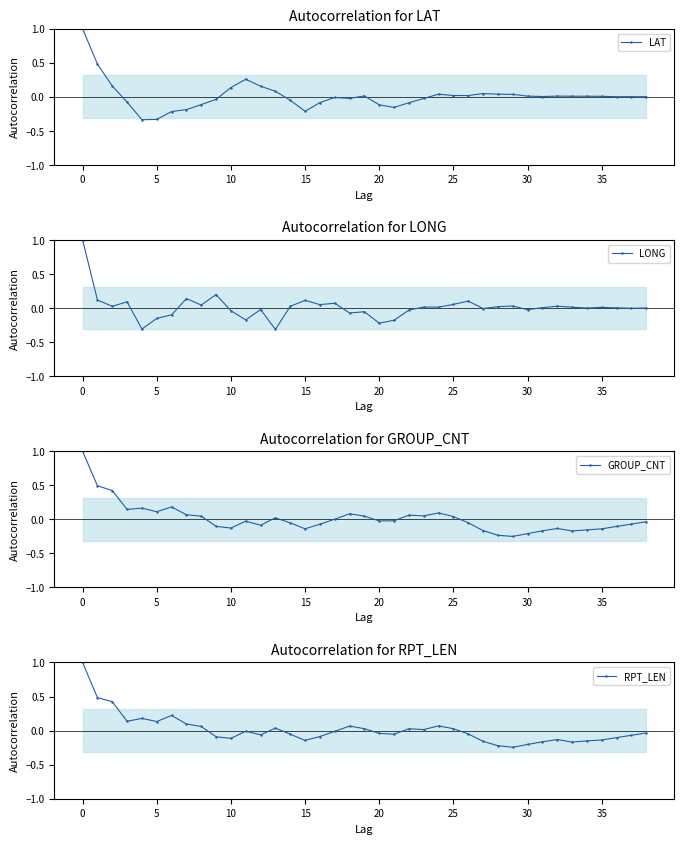

Reading right to left, transcribe all the data shown in this chart.

LAT: 0.0	0.0	0.0	0.0	0.0	0.0	0.0	0.0	0.0	0.0	0.0	0.0	0.0	0.0	0.0	-0.0	-0.1	-0.2	-0.1	0.0	-0.0	-0.0	-0.1	-0.2	-0.0	0.1	0.2	0.3	0.1	-0.0	-0.1	-0.2	-0.2	-0.3	-0.3	-0.1	0.2	0.5	1.0
LONG: 0.0	-0.0	0.0	0.0	0.0	0.0	0.0	0.0	-0.0	0.0	0.0	-0.0	0.1	0.1	0.0	0.0	-0.0	-0.2	-0.2	-0.1	-0.1	0.1	0.1	0.1	0.0	-0.3	-0.0	-0.2	-0.0	0.2	0.0	0.1	-0.1	-0.2	-0.3	0.1	0.0	0.1	1.0
GROUP_CNT: -0.0	-0.1	-0.1	-0.1	-0.2	-0.2	-0.1	-0.2	-0.2	-0.3	-0.2	-0.2	-0.1	0.0	0.1	0.1	0.1	-0.0	-0.0	0.0	0.1	0.0	-0.1	-0.1	-0.1	0.0	-0.1	-0.0	-0.1	-0.1	0.0	0.1	0.2	0.1	0.2	0.1	0.4	0.5	1.0
RPT_LEN: -0.0	-0.1	-0.1	-0.1	-0.2	-0.2	-0.1	-0.2	-0.2	-0.2	-0.2	-0.2	-0.0	0.0	0.1	0.0	0.0	-0.1	-0.0	0.0	0.1	-0.0	-0.1	-0.1	-0.1	0.0	-0.1	-0.0	-0.1	-0.1	0.1	0.1	0.2	0.1	0.2	0.1	0.4	0.5	1.0